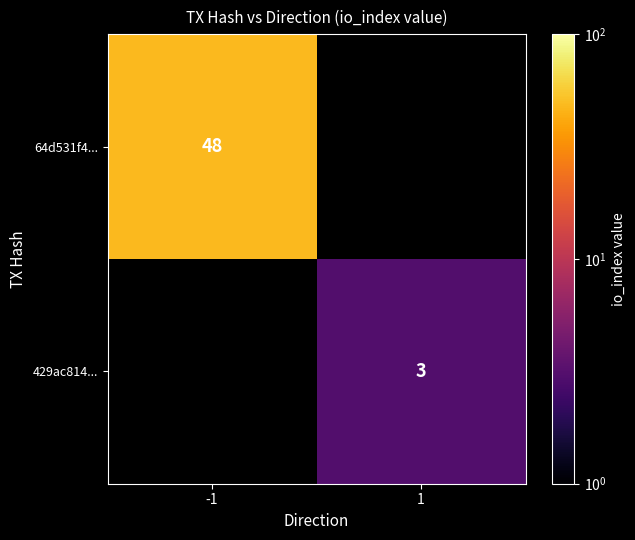

True or false: 64d531f4... has a value of 31 at -1.

False